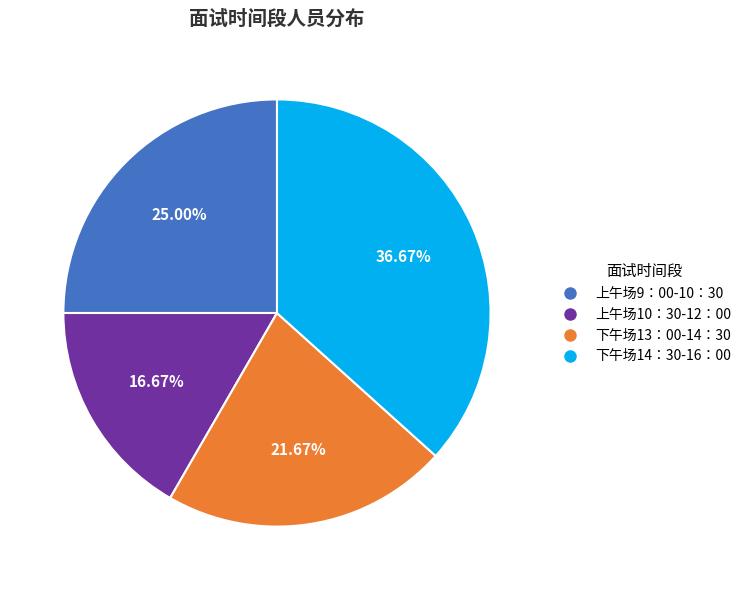

How many segments does this pie chart have?

4